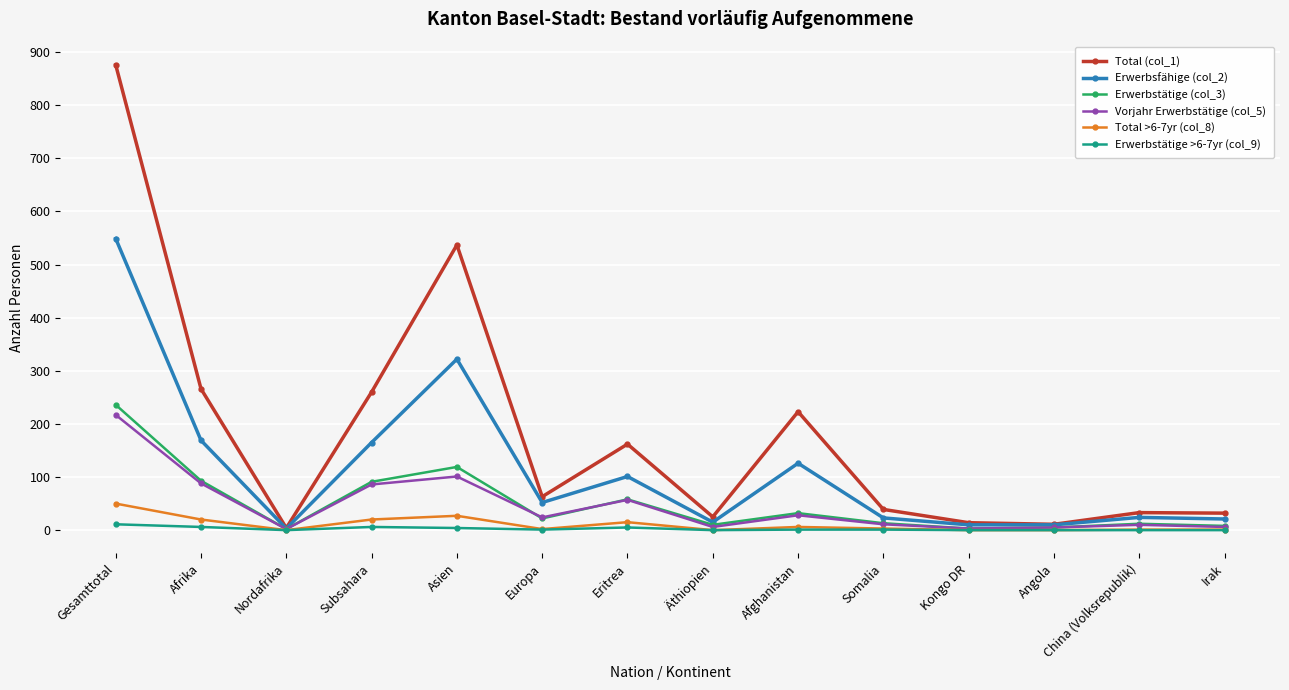

Is it true that Erwerbsfähige (col_2) equals 322 at Gesamttotal?

False